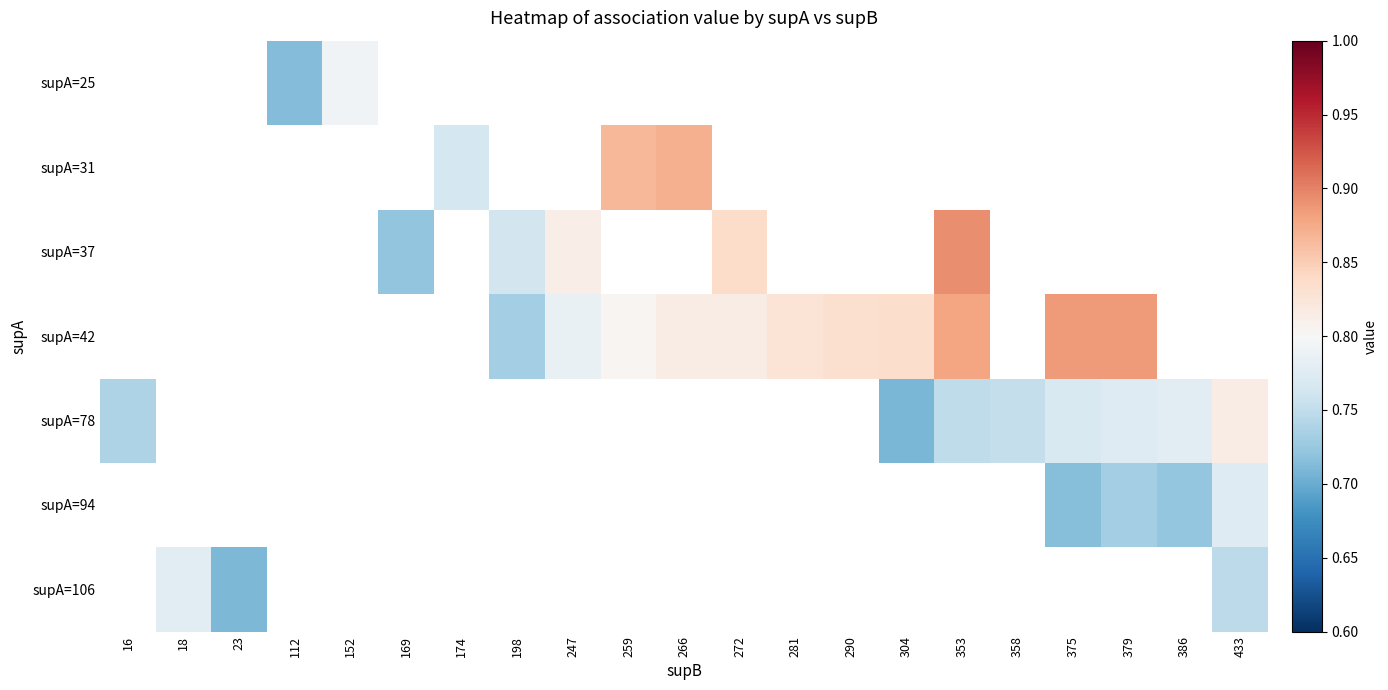

What is the greatest value displayed?

0.9